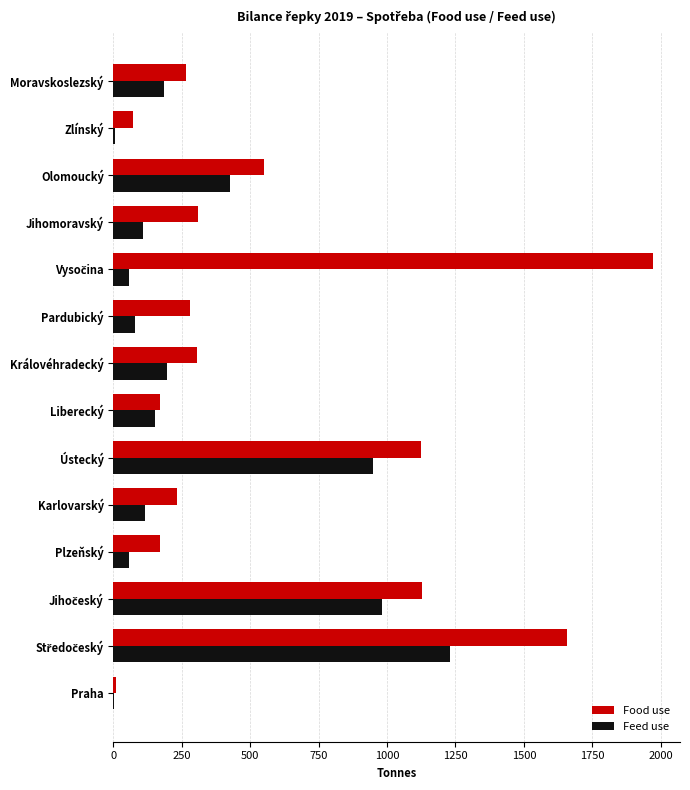

Count the number of categories in the chart.

14